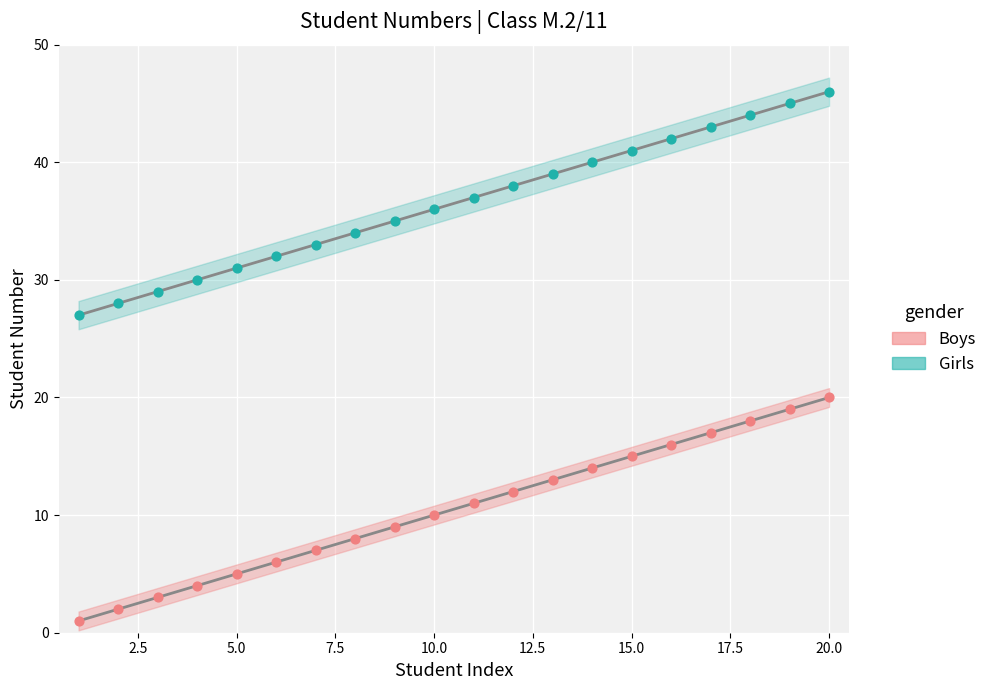

Across all series, what Y value is closest to 23?

20